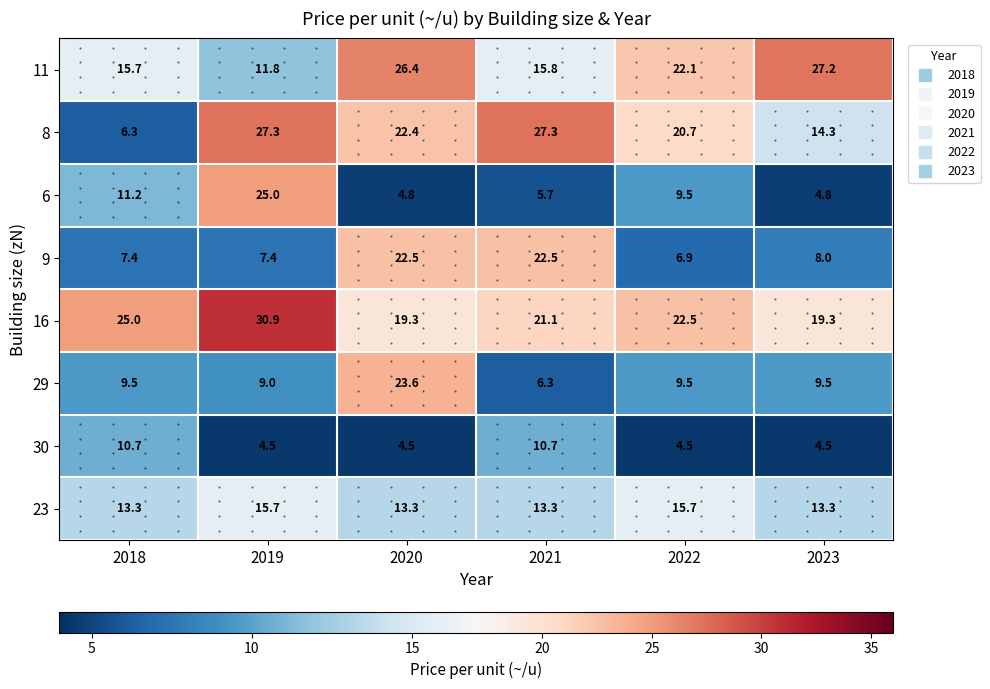

What is the total value across all series at 2022?

111.4